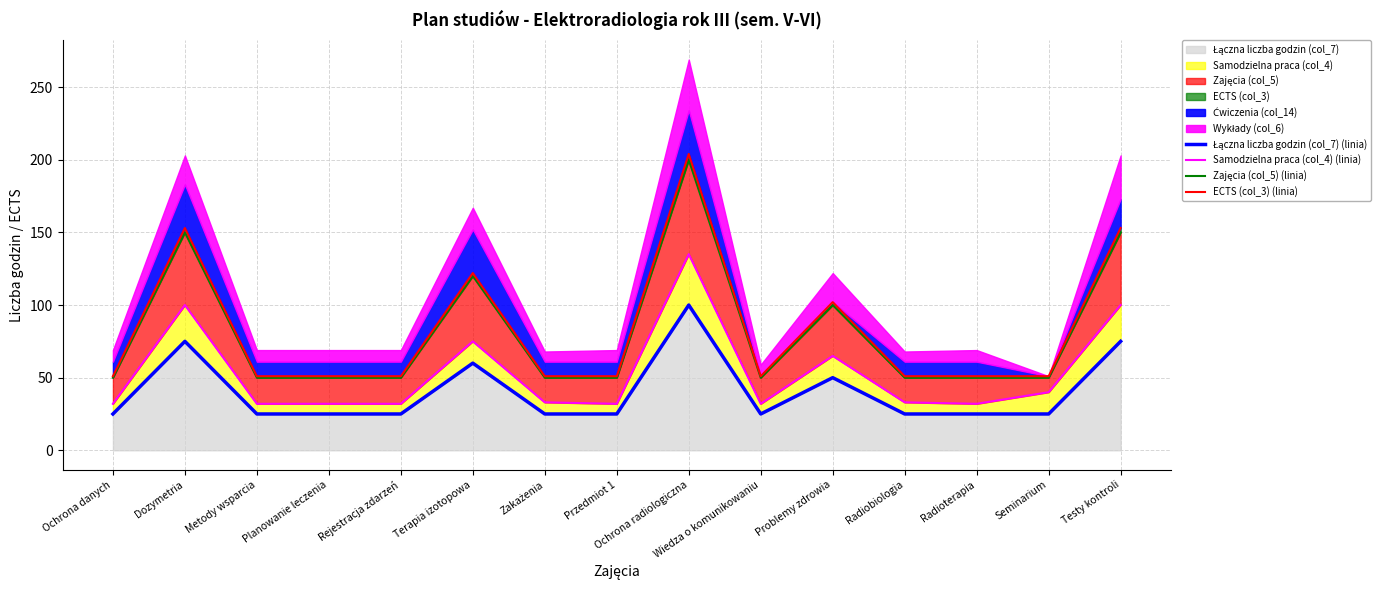

True or false: Zajęcia (col_5) (linia) and Łączna liczba godzin (col_7) (linia) cross at least once.

False